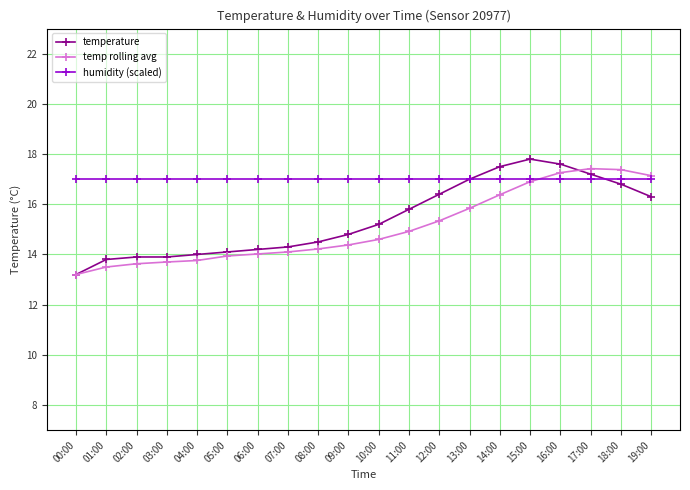

List the series in order of their peak value, lowest first.

humidity (scaled), temp rolling avg, temperature